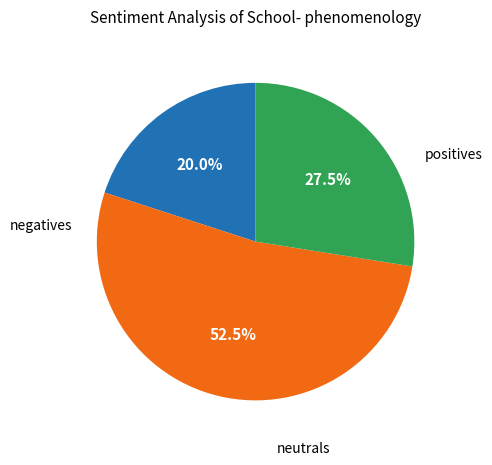

How many segments does this pie chart have?

3